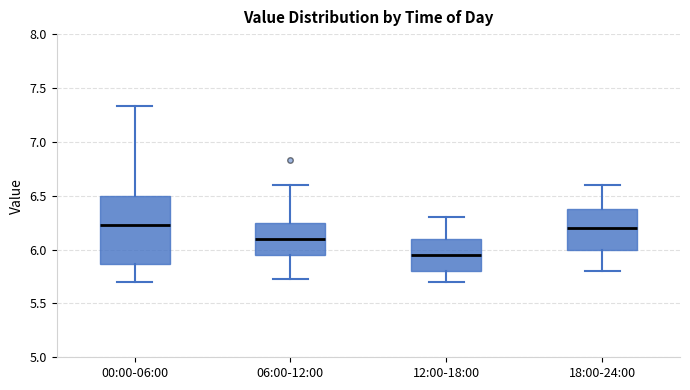

Reading left to right, read every box against the y-axis: the position of its median line, the range the box covers, and the ends of its whiskers. The values are not printed on the chart, so give them approximately, as read against the axis.

00:00-06:00: median 6.25, box 5.85 to 6.50, whiskers 5.70 to 7.35
06:00-12:00: median 6.10, box 5.95 to 6.25, whiskers 5.75 to 6.60
12:00-18:00: median 5.95, box 5.80 to 6.10, whiskers 5.70 to 6.30
18:00-24:00: median 6.20, box 6.00 to 6.40, whiskers 5.80 to 6.60